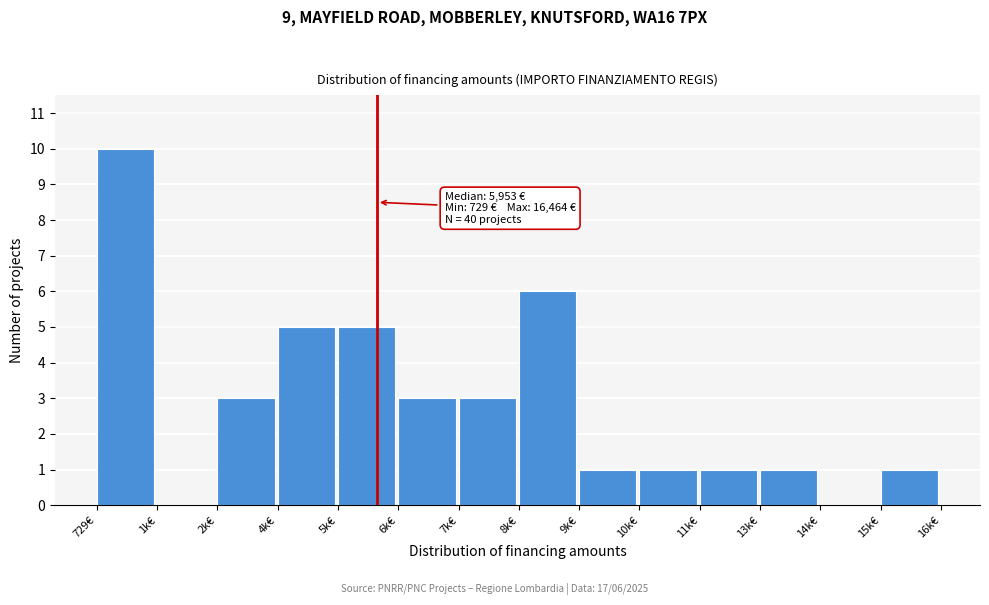

Reading left to right, extract all data points from this chart.

729€=10	1k€=0	2k€=3	4k€=5	5k€=5	6k€=3	7k€=3	8k€=6	9k€=1	10k€=1	11k€=1	13k€=1	14k€=0	15k€=1